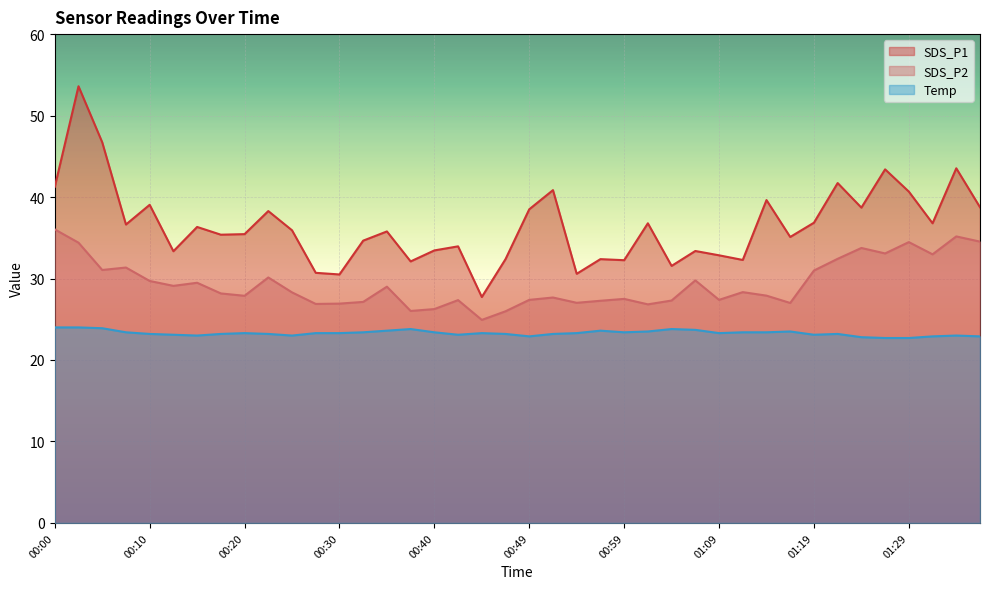

Which has a higher value, 00:47 or 00:30?

00:47